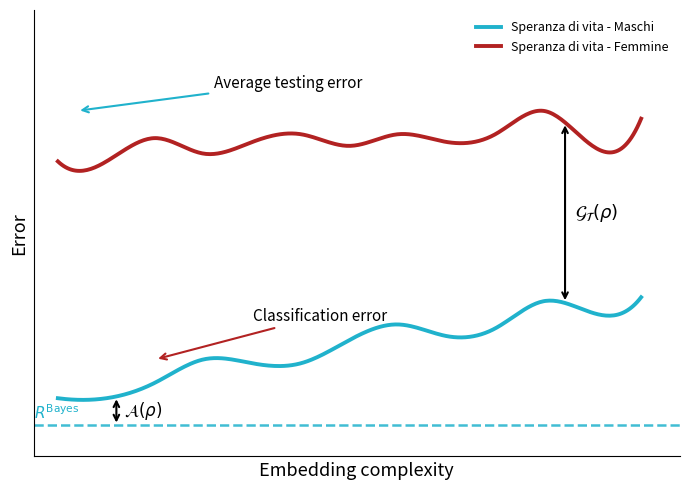

Does the chart display data point markers on the line(s)?

No